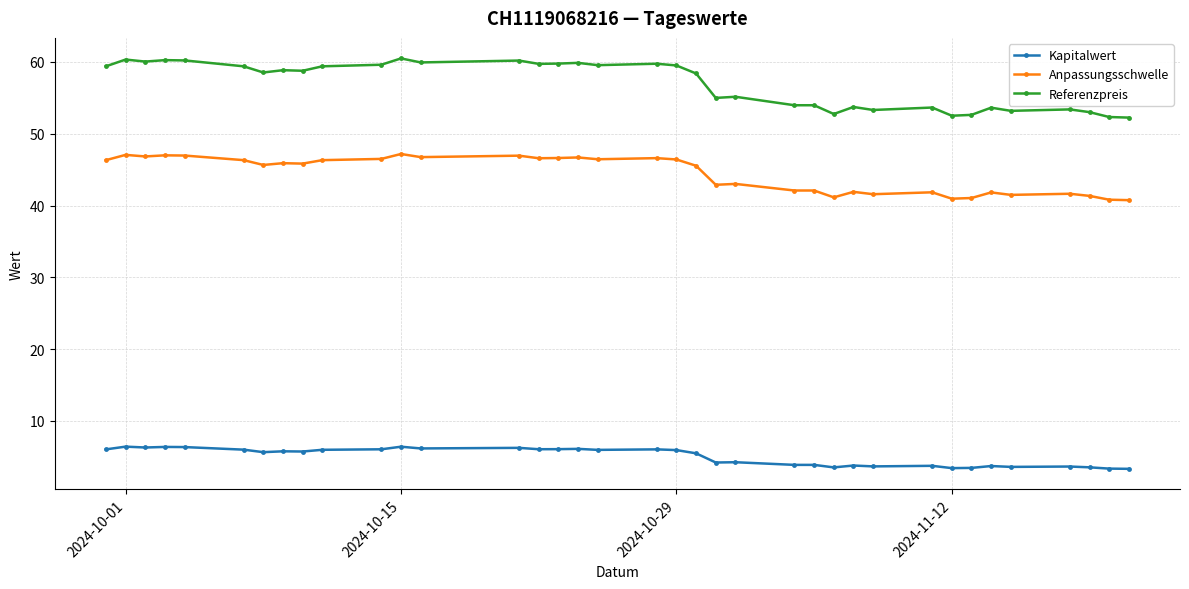

Which series has the widest spread of values?

Referenzpreis